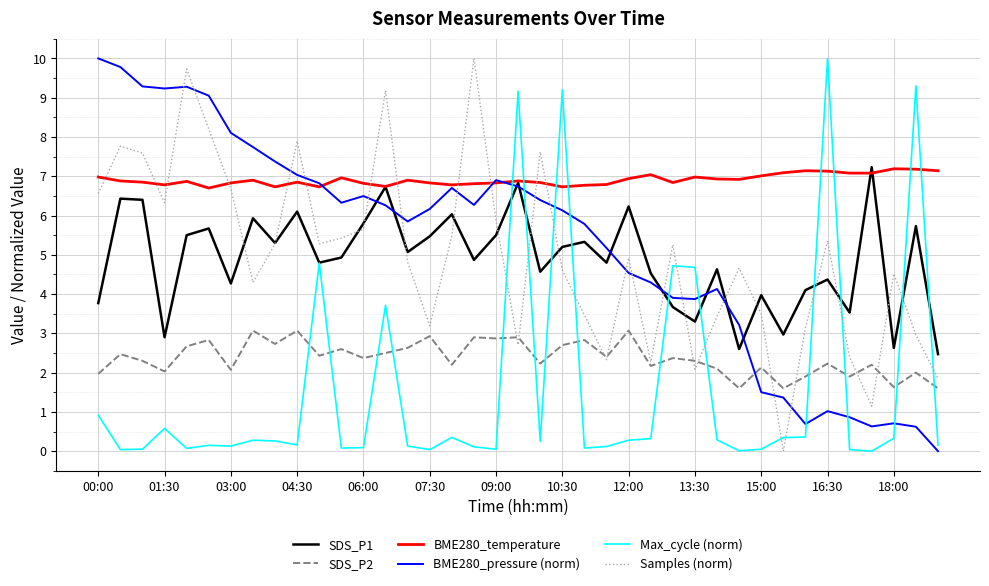

What are all the series names shown in the legend?

SDS_P1, SDS_P2, BME280_temperature, BME280_pressure (norm), Max_cycle (norm), Samples (norm)